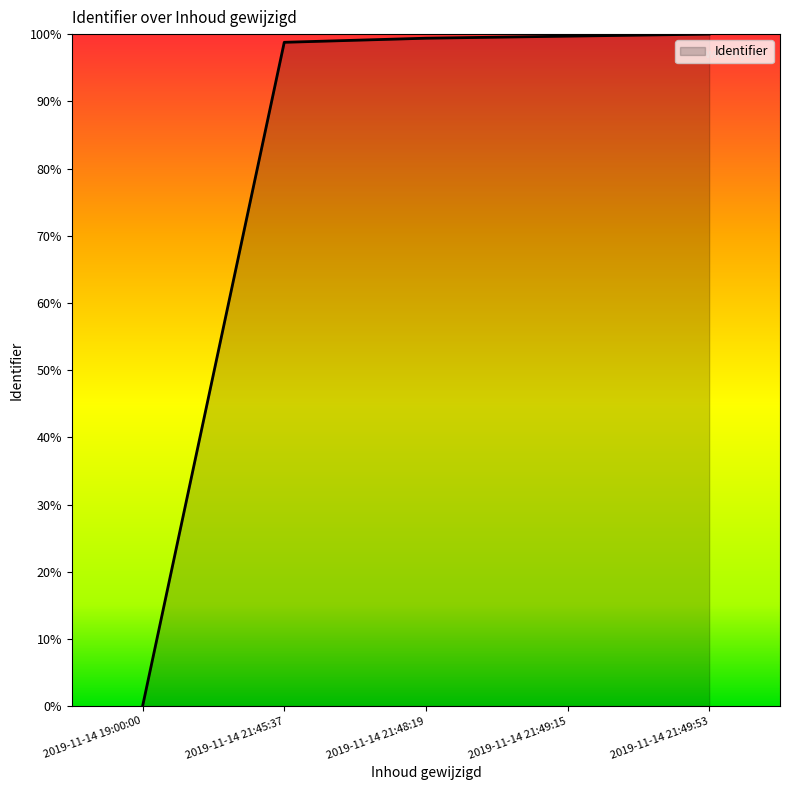

What is the ratio of the value at 2019-11-14 21:49:53 to the value at 2019-11-14 21:49:15?

1.0